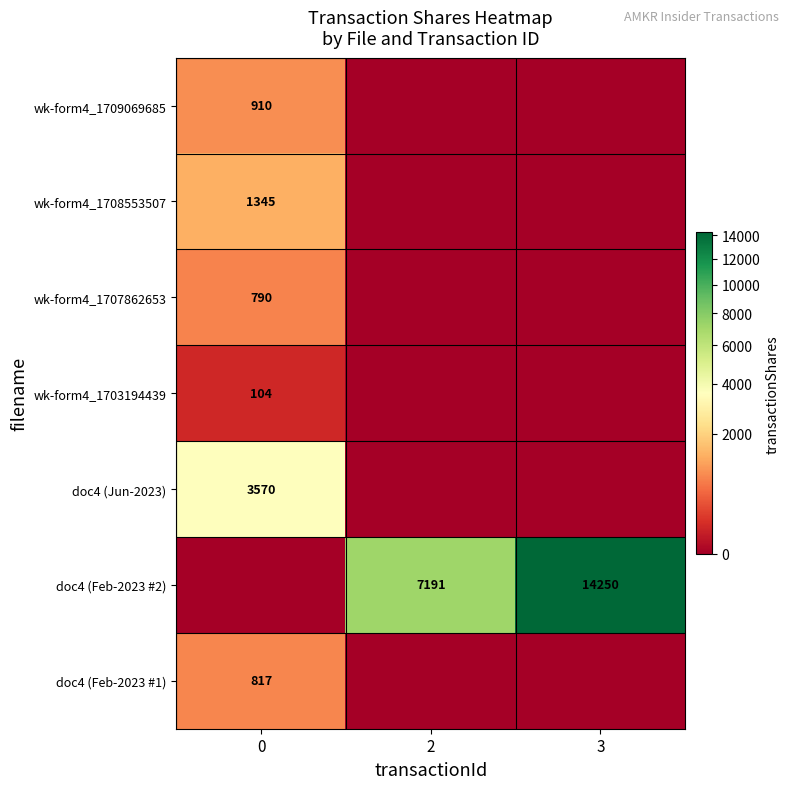

Is it true that doc4 (Feb-2023 #2) equals 7191 at 2?

True